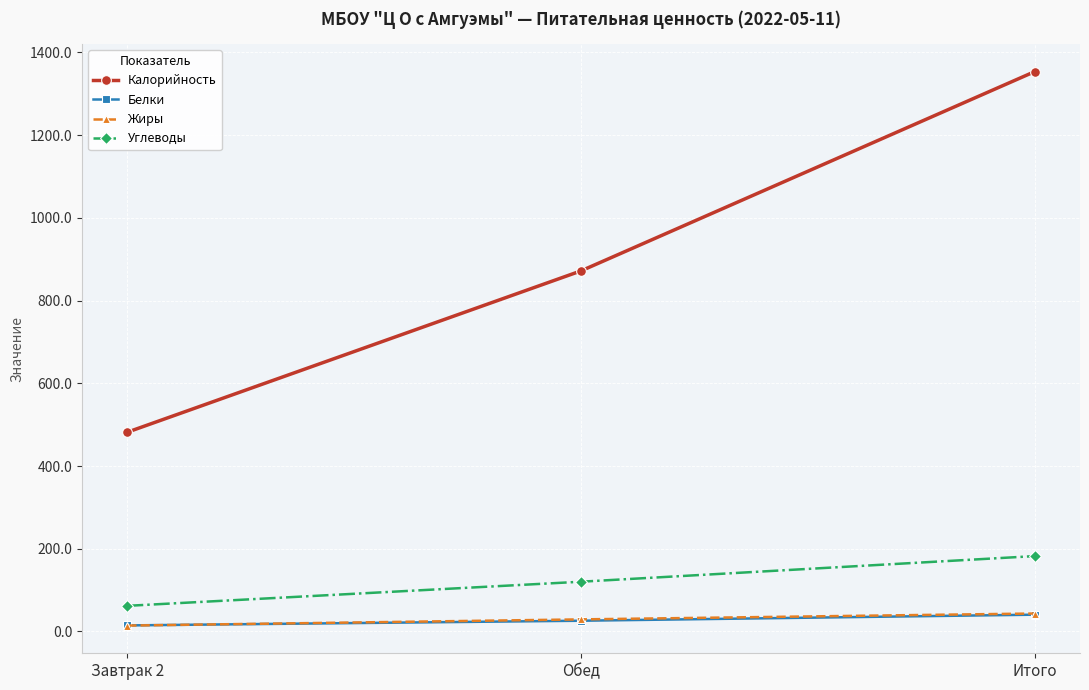

What position from the right is Итого?

1